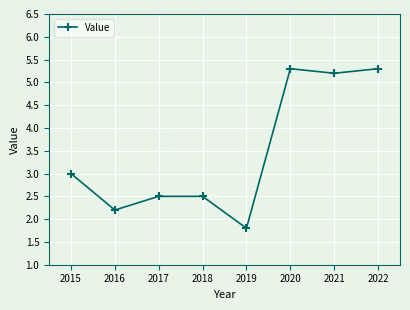

What is the difference between the values at 2021 and 2017?

2.7